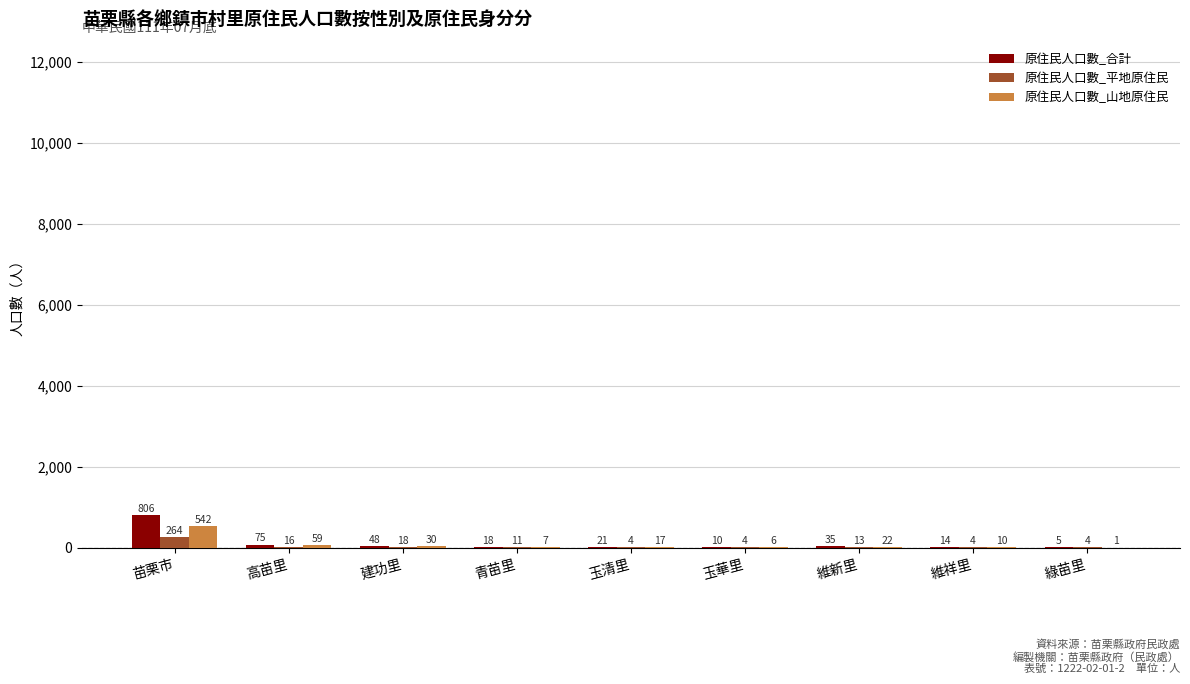

What is the sum of all 原住民人口數_合計 values?

1032